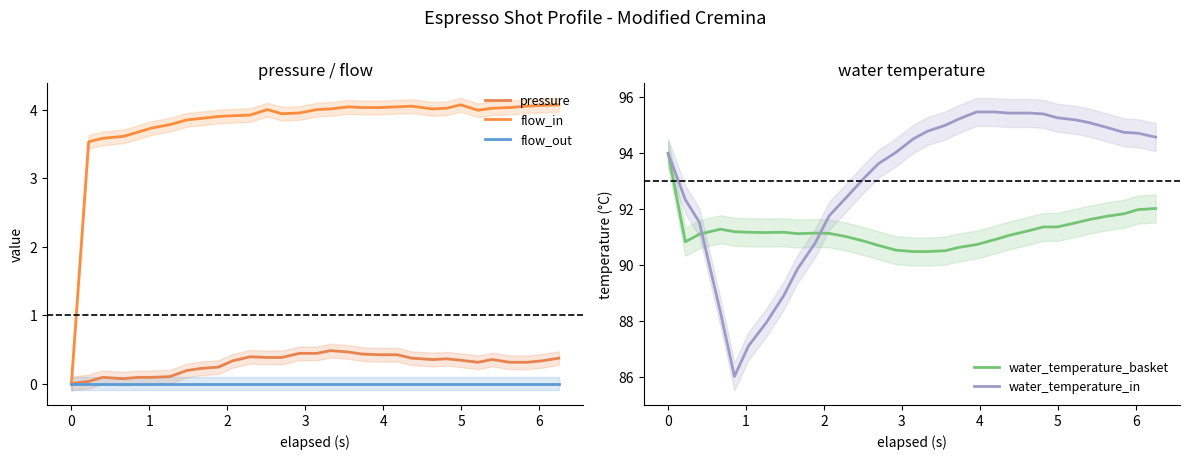

True or false: water_temperature_in and pressure intersect in this chart.

False